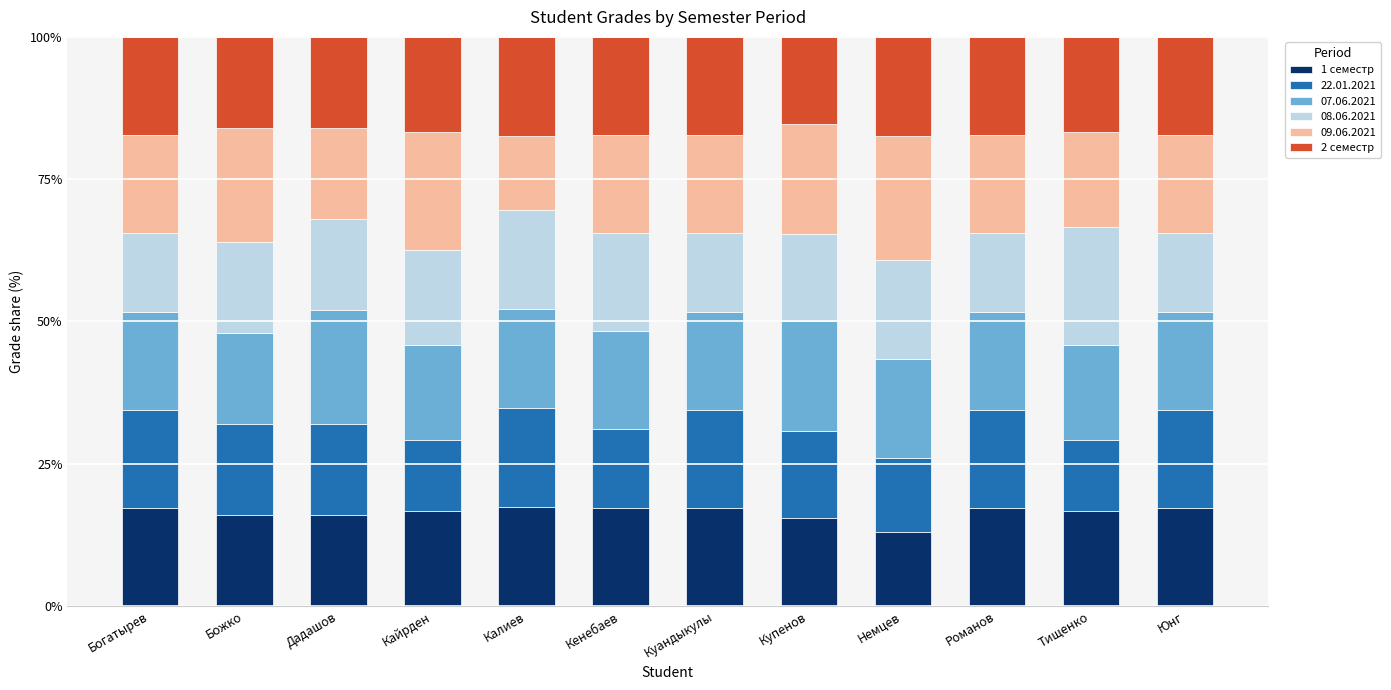

What is the maximum value for 1 семестр?

17.4